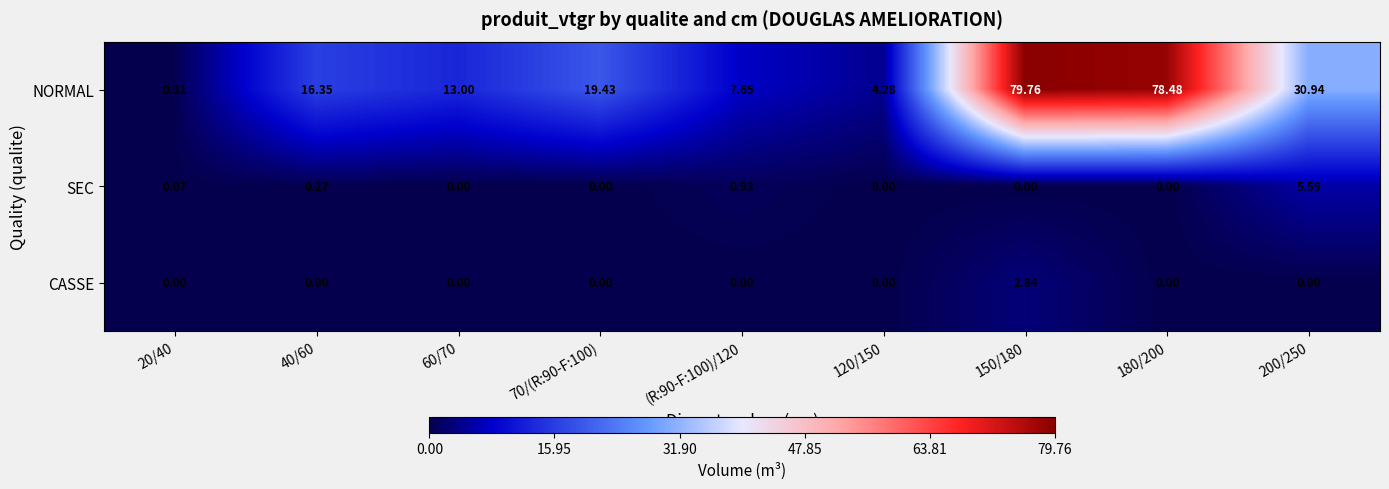

Which series has the widest spread of values?

NORMAL